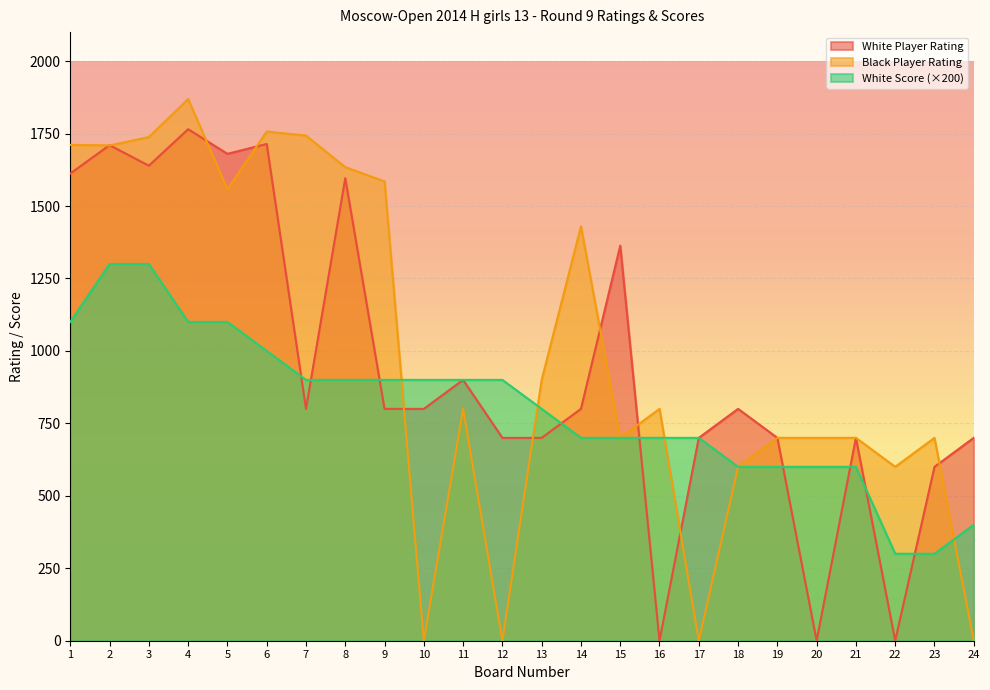

True or false: Black Player Rating has a value of 1757 at 6.

True